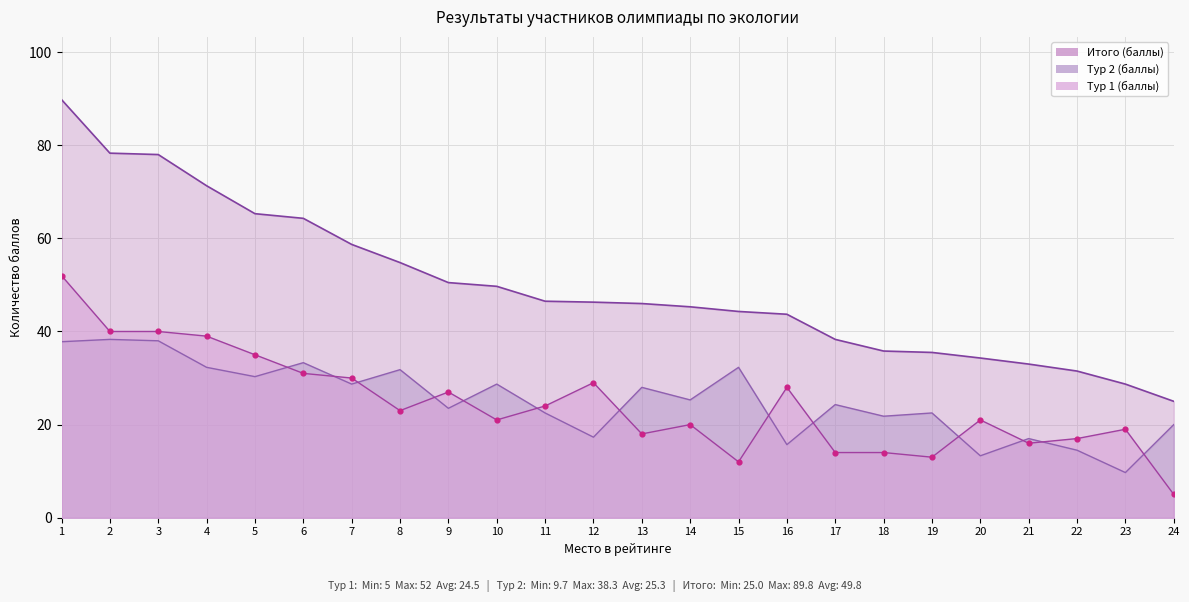

Is the value of Тур 1 (баллы) at 6 greater than the value of Итого (баллы) at 7?

No